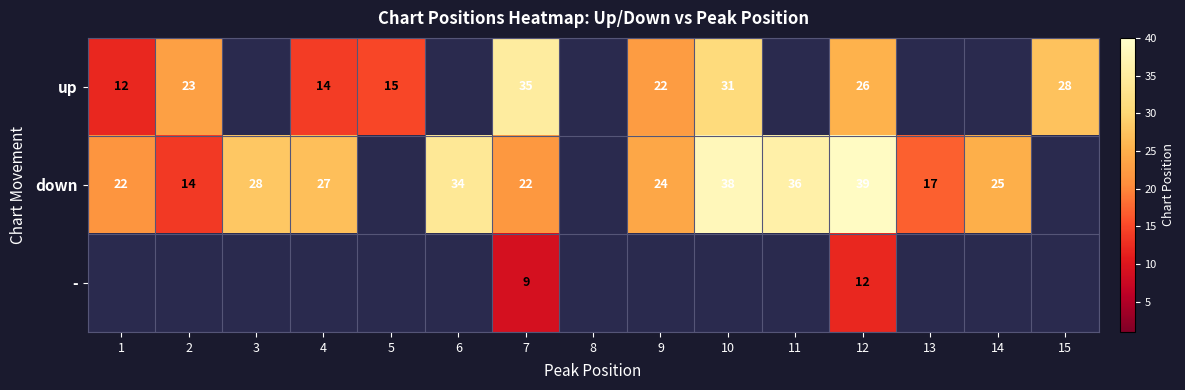

The up series shows 14 at 4. True or false?

True